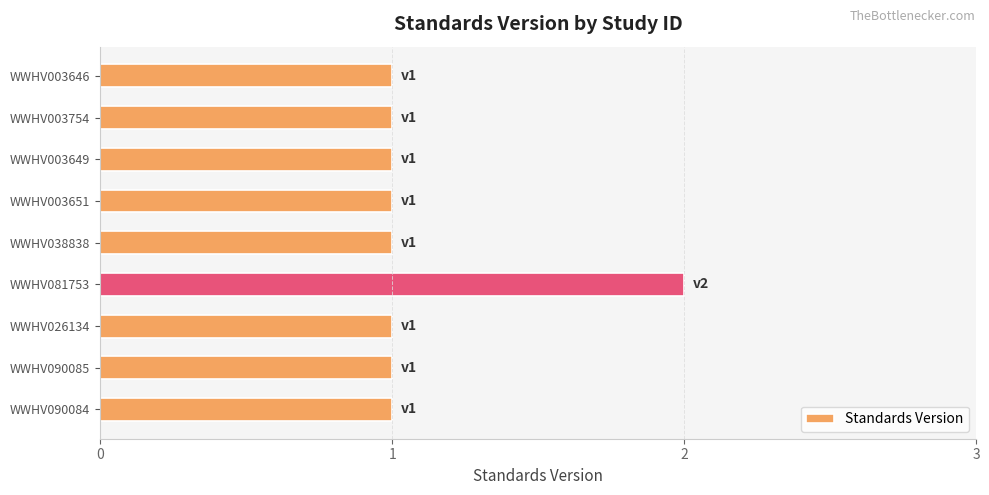

Are the bars grouped side by side (vs. stacked)?

No